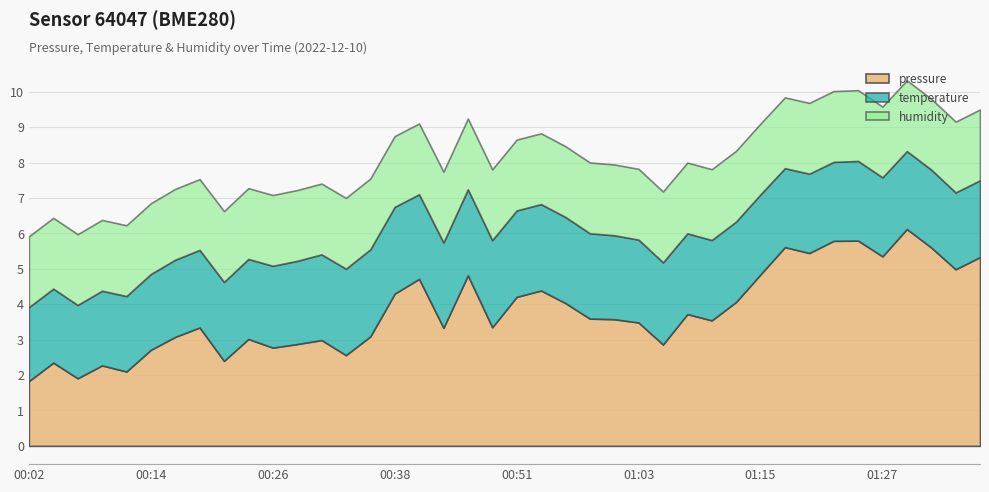

True or false: humidity has more than 0 interior local peaks.

False